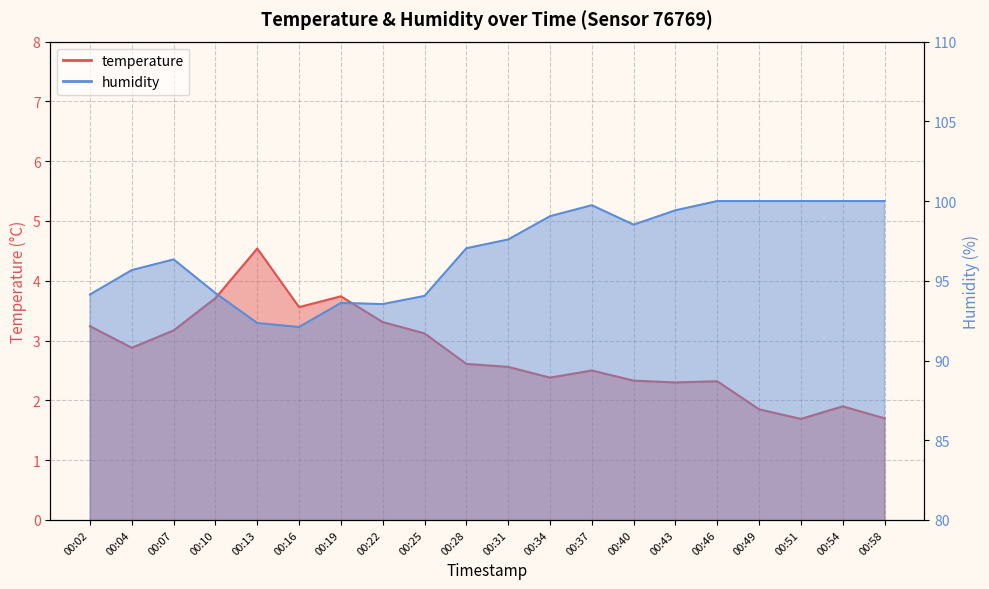

Is it true that temperature equals 3.7 at 00:10?

True